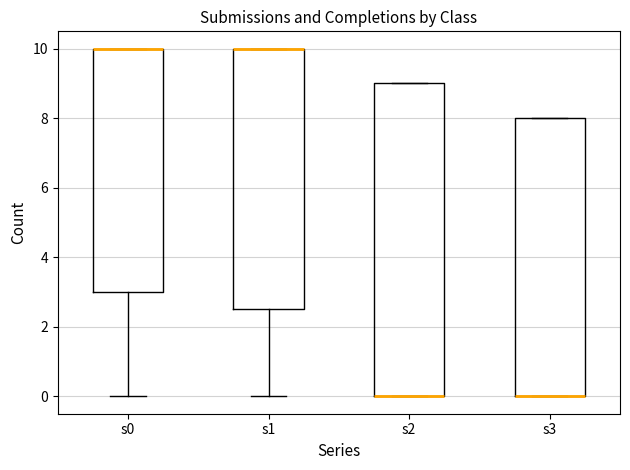

Reading left to right, transcribe this box plot: for each box, give where its median line is, the range the box spans, and where its two whiskers end, as read against the y-axis. The values are not printed on the chart, so give them approximately, as read against the axis.

s0: median 10.0 (drawn on the box's upper edge), box 3.0 to 10.0, whiskers 0.0 to 10.0
s1: median 10.0 (drawn on the box's upper edge), box 2.6 to 10.0, whiskers 0.0 to 10.0
s2: median 0.0 (drawn on the box's lower edge), box 0.0 to 9.0, whiskers 0.0 to 9.0
s3: median 0.0 (drawn on the box's lower edge), box 0.0 to 8.0, whiskers 0.0 to 8.0